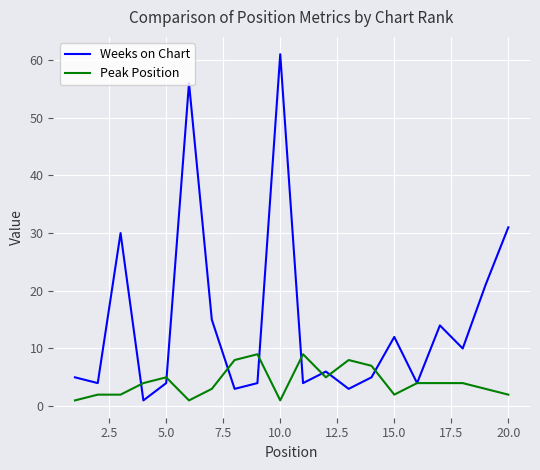

What is the highest value of the Weeks on Chart series?

61